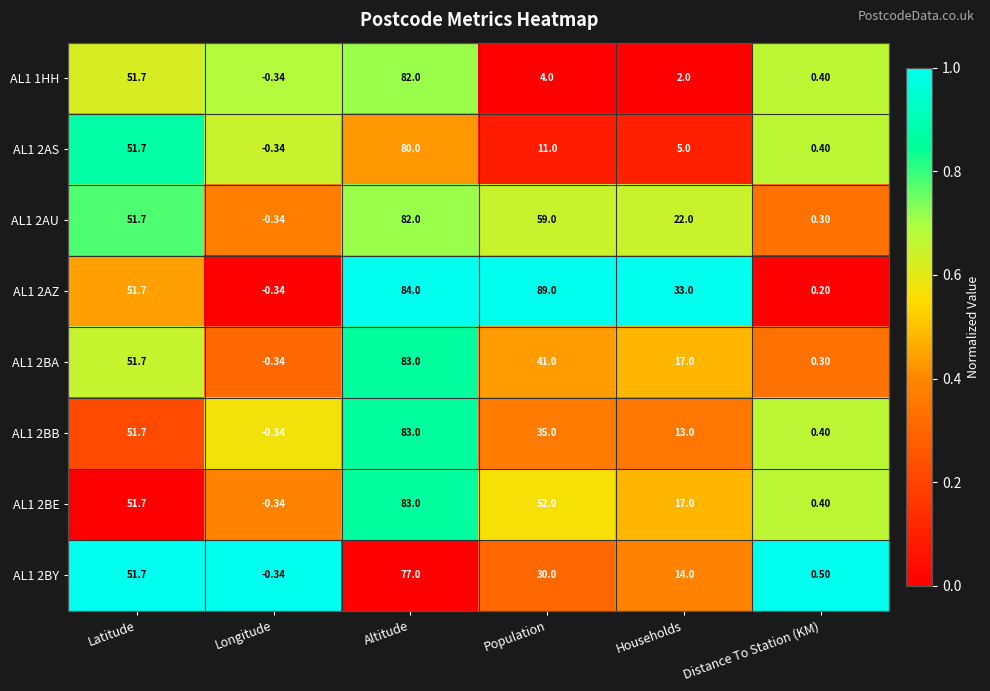

Where is AL1 2AS nearest to the value 39?

Latitude